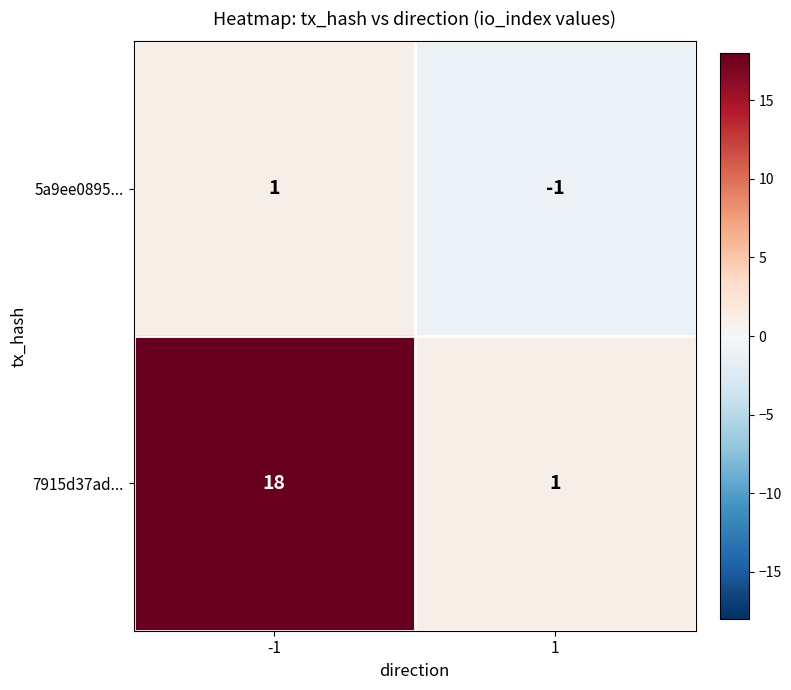

Which category has the lowest value across all series?

1